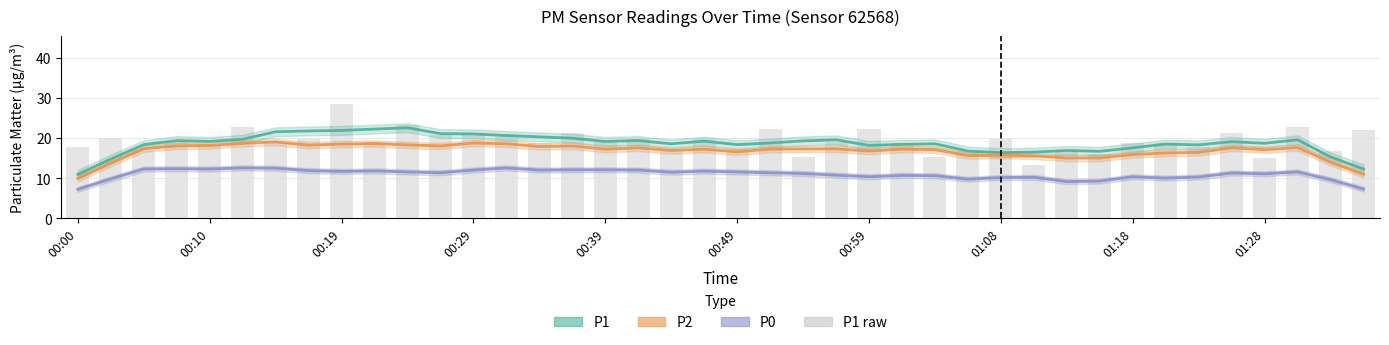

Reading right to left, what are all the values shown in this chart?

P1 (estimate): 12.3	15.3	19.5	18.7	19.1	18.3	18.5	17.5	16.7	16.9	16.5	16.3	16.7	18.5	18.4	18.1	19.5	19.3	18.7	18.3	19.2	18.5	19.3	19.1	19.9	20.3	20.6	21.0	21.1	22.5	22.2	21.9	21.7	21.5	19.7	19.1	19.3	18.3	14.7	10.9
P2 (estimate): 10.9	13.9	17.6	17.1	17.5	16.4	16.3	15.9	15.0	15.0	15.5	15.7	15.6	17.1	17.2	16.7	17.3	17.3	17.2	16.5	17.2	16.9	17.5	17.2	18.0	17.9	18.5	18.7	18.0	18.3	18.6	18.5	18.2	19.0	18.7	18.1	18.0	17.3	13.7	9.9
P0 (estimate): 7.3	9.6	11.5	11.1	11.3	10.3	10.0	10.3	9.3	9.1	10.2	10.1	9.7	10.6	10.7	10.3	10.7	11.1	11.3	11.5	11.7	11.5	12.0	12.1	12.1	12.0	12.5	12.0	11.3	11.5	11.8	11.7	11.9	12.5	12.5	12.3	12.3	12.3	9.8	7.2
P1 raw: 22.0	16.7	22.7	15.0	21.3	17.7	18.7	18.7	16.0	16.7	13.3	19.7	16.7	15.3	18.7	22.3	19.0	15.3	22.3	17.3	19.7	17.0	19.7	19.0	21.3	18.7	21.0	21.3	20.7	23.3	19.0	28.3	19.7	19.0	22.7	18.0	19.0	17.0	20.0	17.7